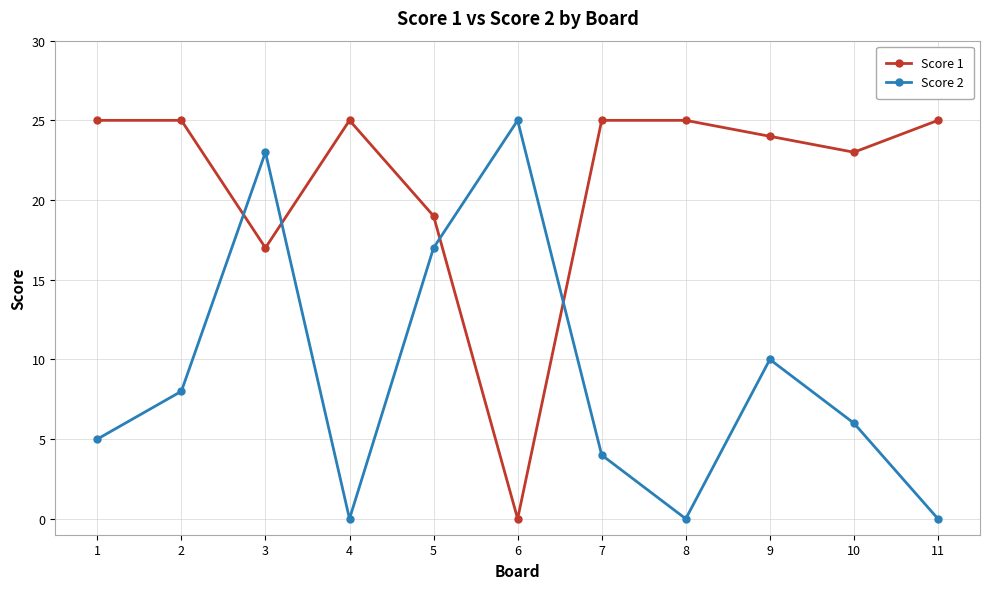

The Score 2 series shows -11 at 4. True or false?

False